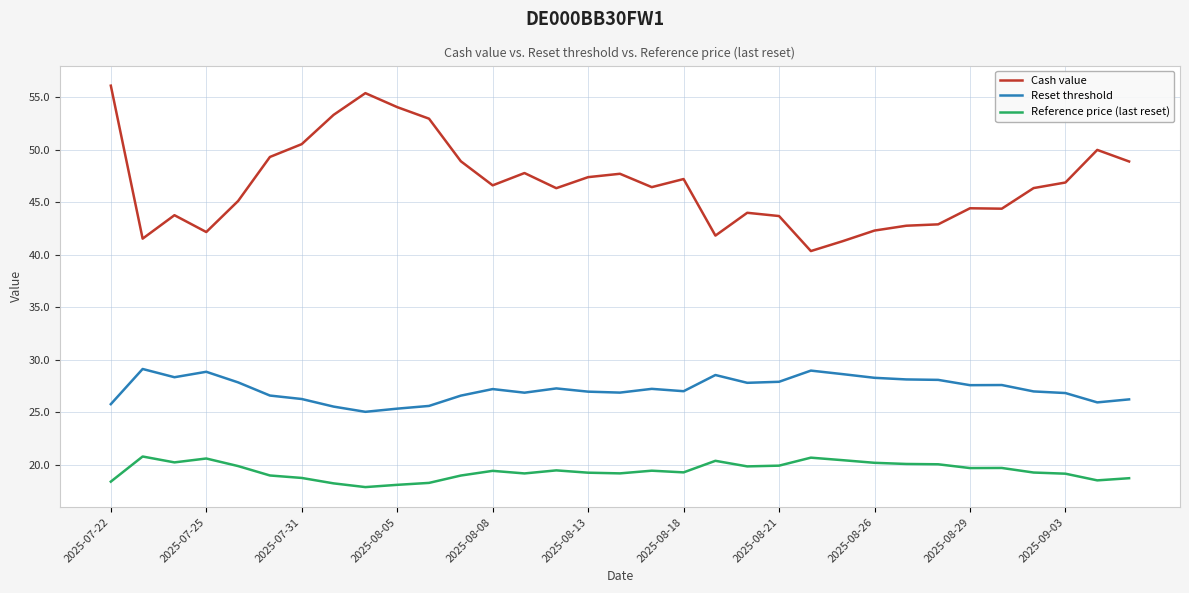

Does the chart display data point markers on the line(s)?

No